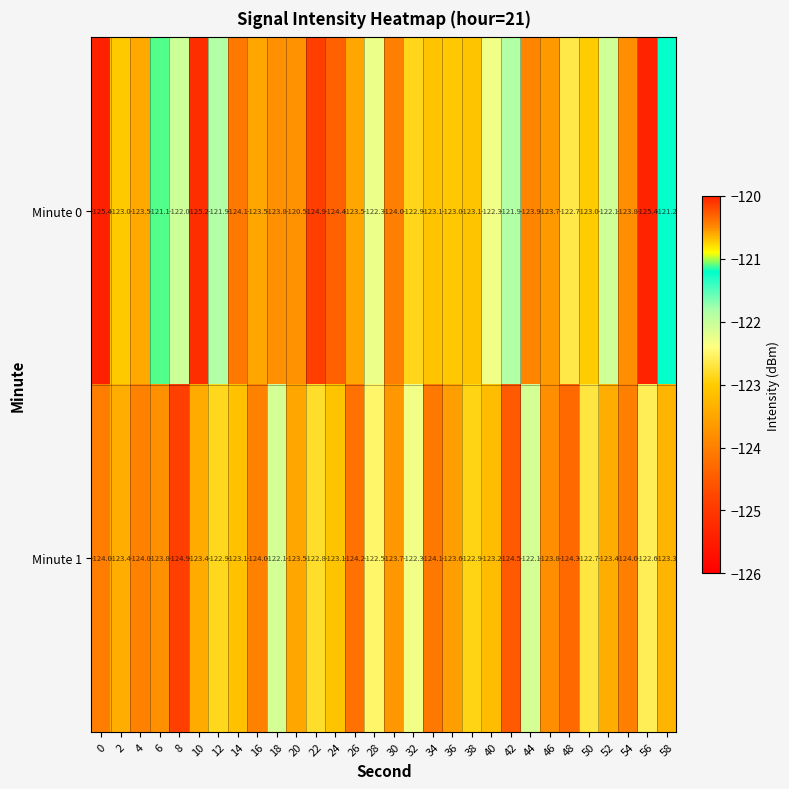

List the series in order of their overall mean, highest first.

Minute 0, Minute 1